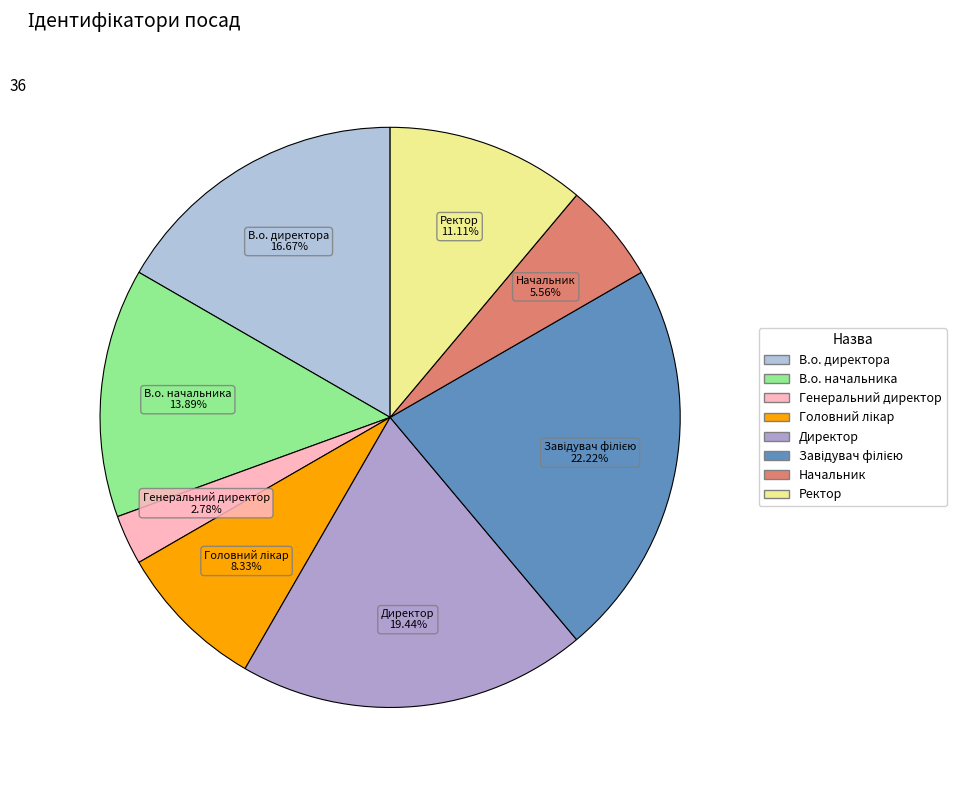

Which slice is the smallest?

Генеральний директор